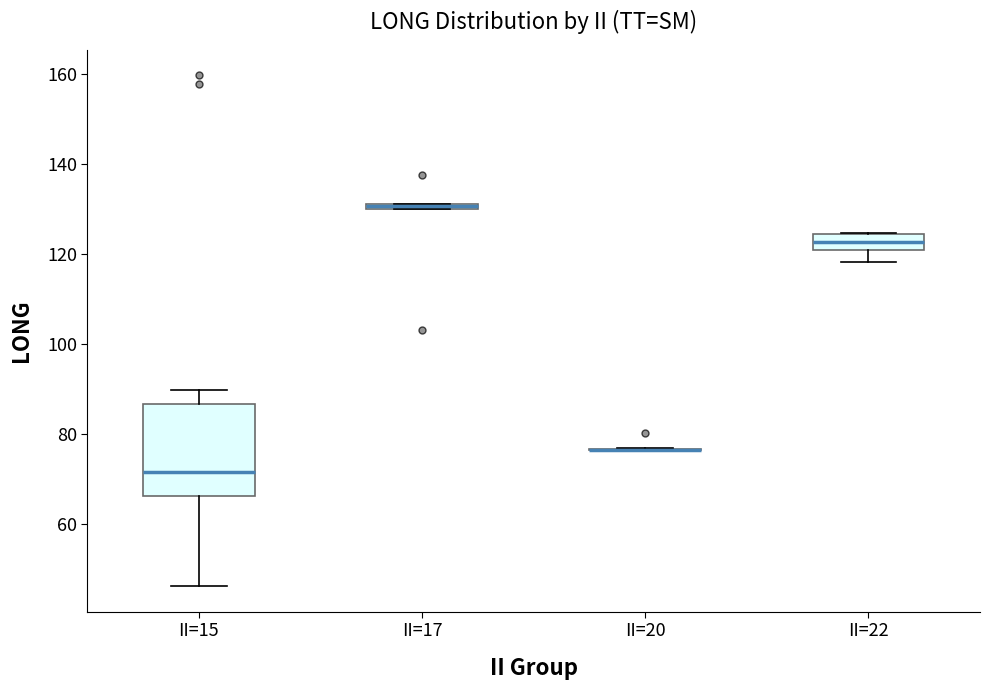

Which box is the tallest, from its lower edge to its upper edge?

II=15